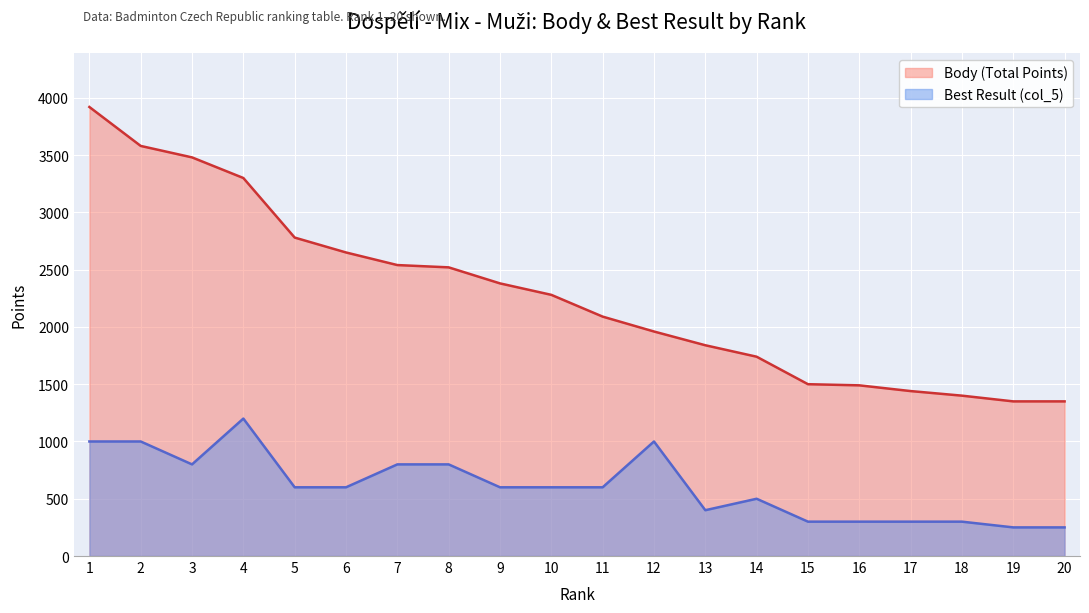

True or false: Best Result (col_5) has a value of 500 at 14.

True